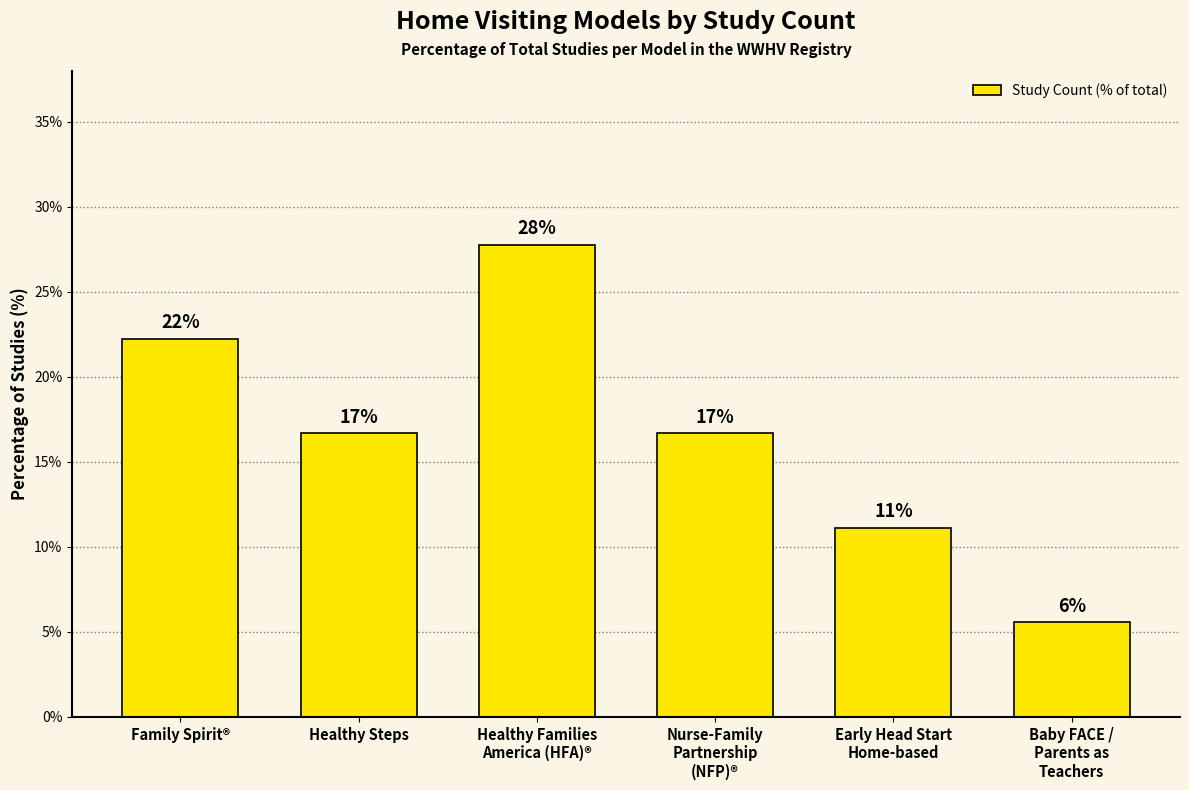

Does the chart contain stacked bars?

No